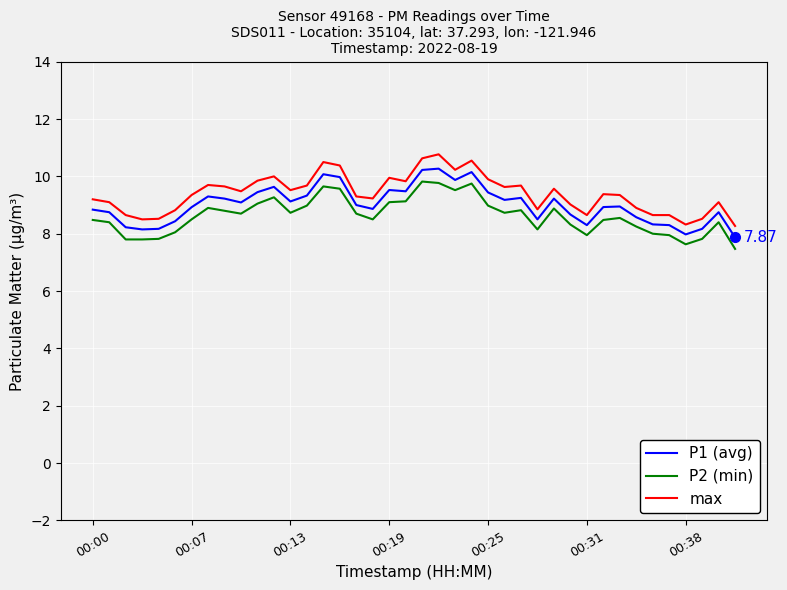

True or false: max and P2 (min) intersect in this chart.

False